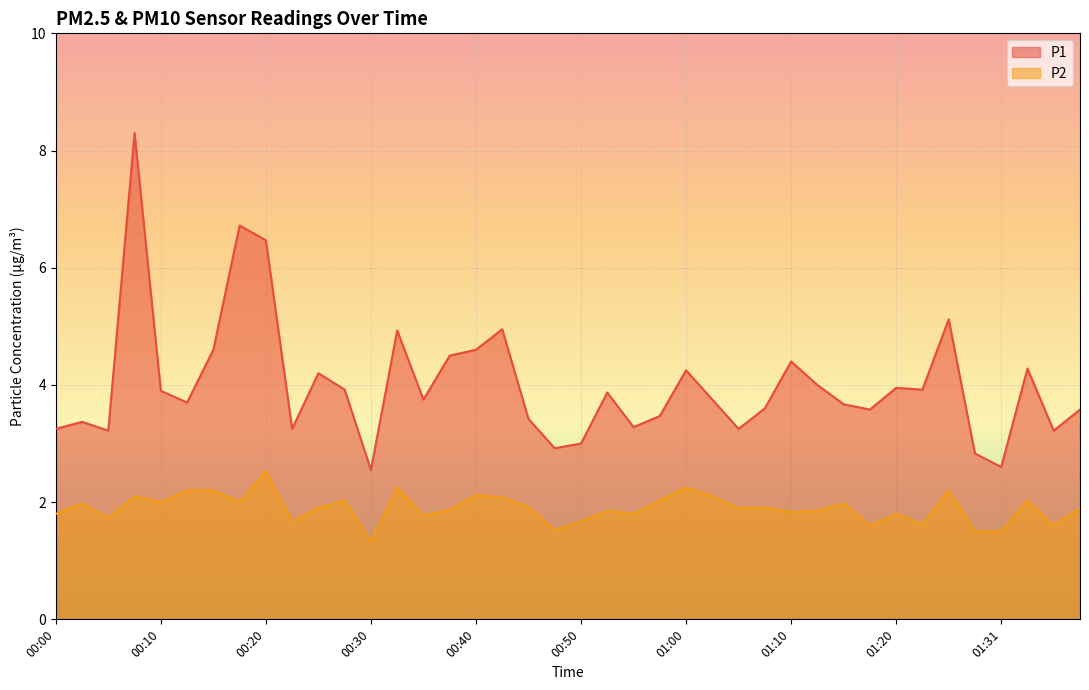

What is the sum of all P2 values?

75.9